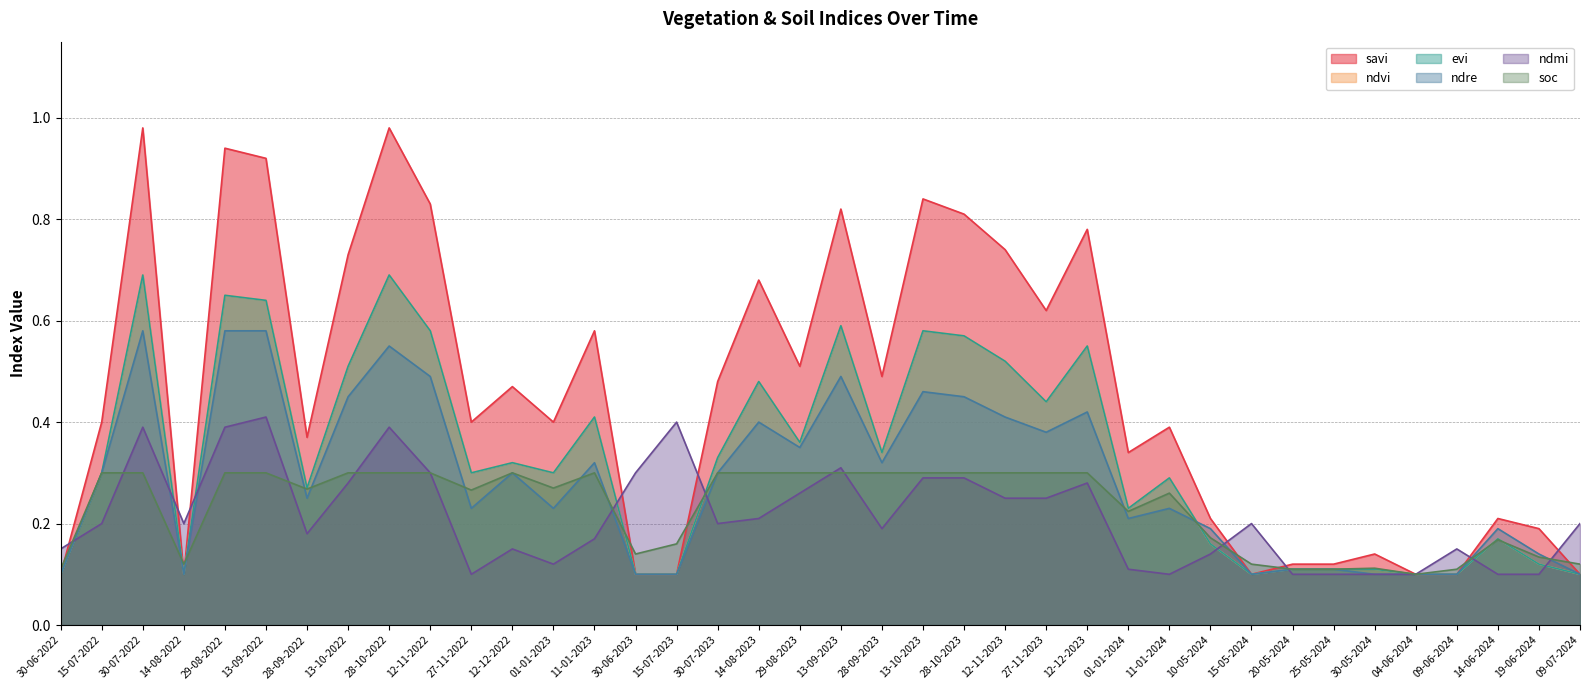

What is the minimum value shown in the chart?

0.1